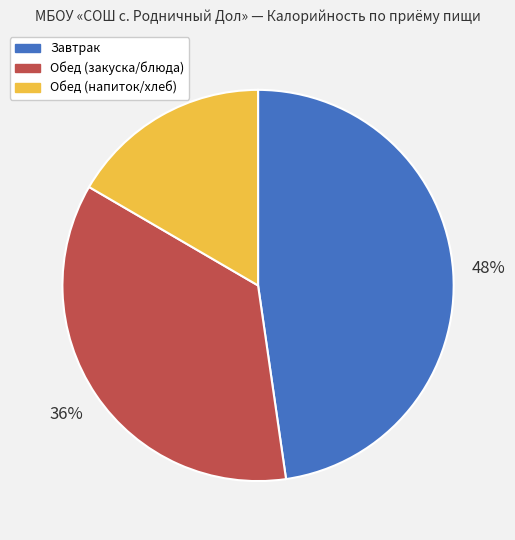

Does any single category account for the majority?

No